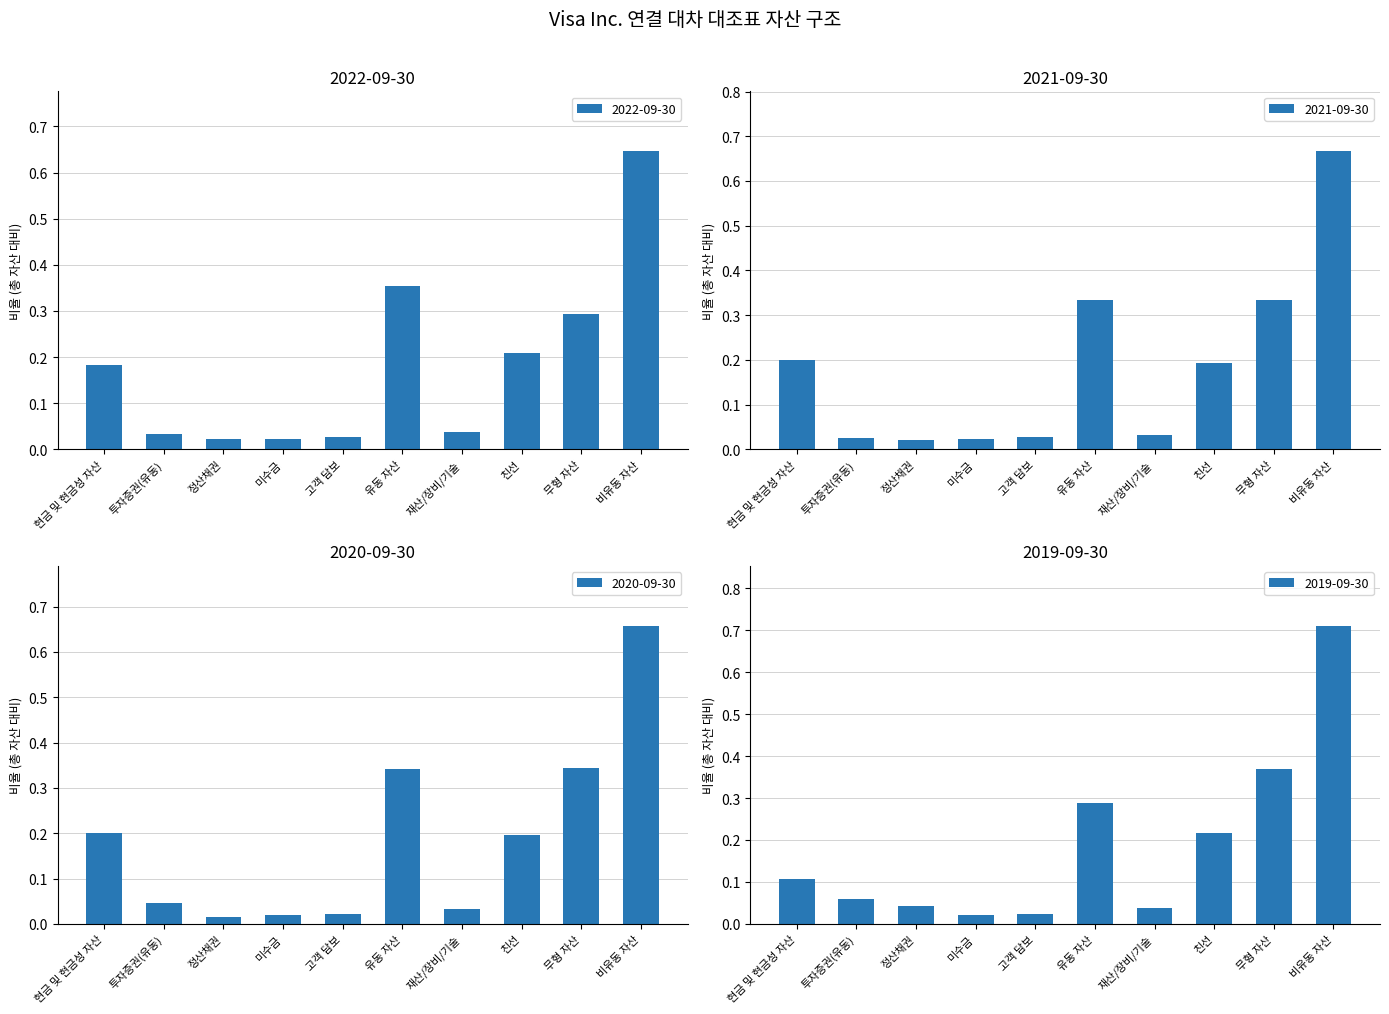

What are all the series names shown in the legend?

2022-09-30, 2021-09-30, 2020-09-30, 2019-09-30